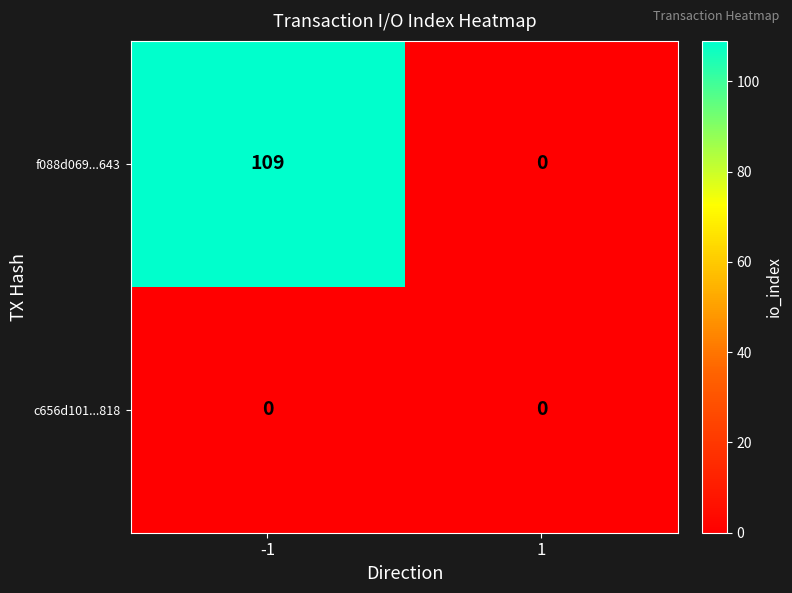

Which series changed the most between -1 and 1?

f088d069...643